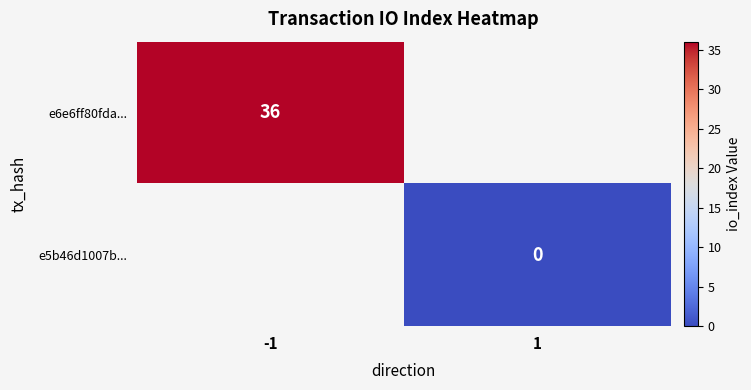

List the labels in order of e5b46d1007b... value, largest first.

-1, 1